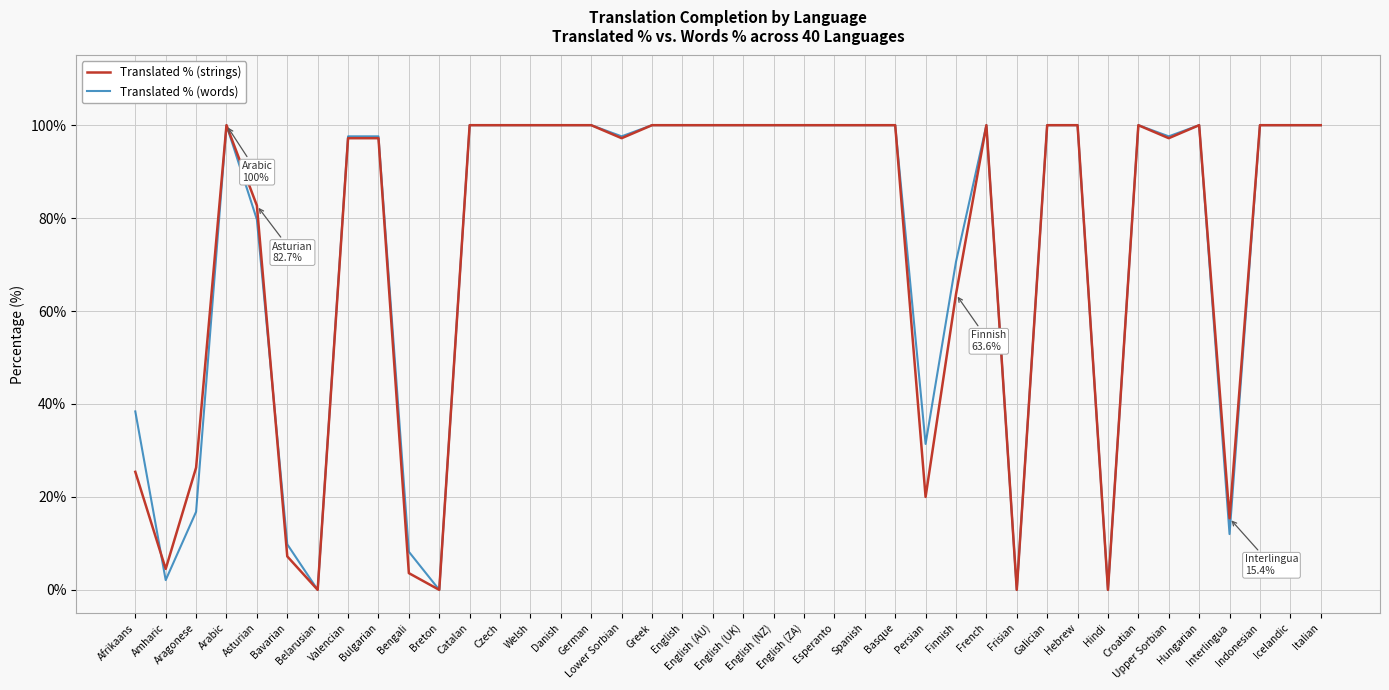

What is the maximum value shown in the chart?

100.0